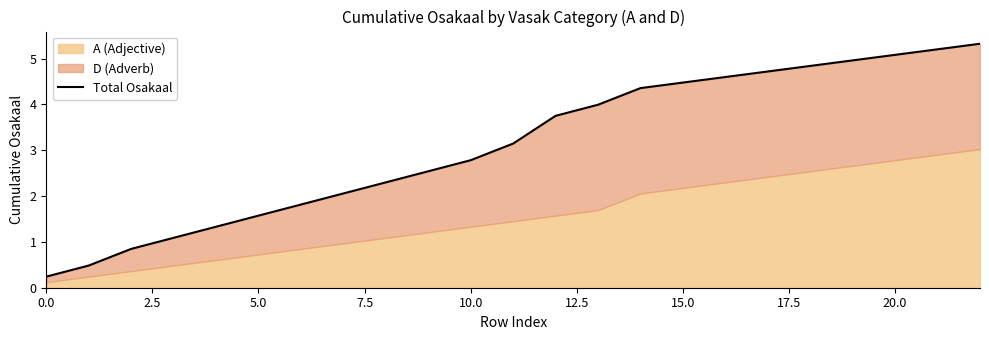

What is the approximate value at 13?

4.0